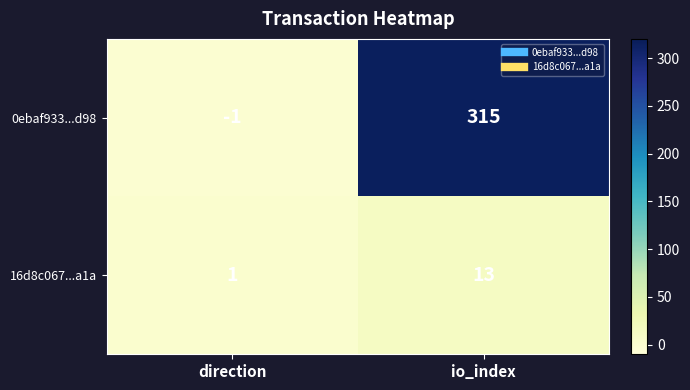

What is the total value across all series at io_index?

328